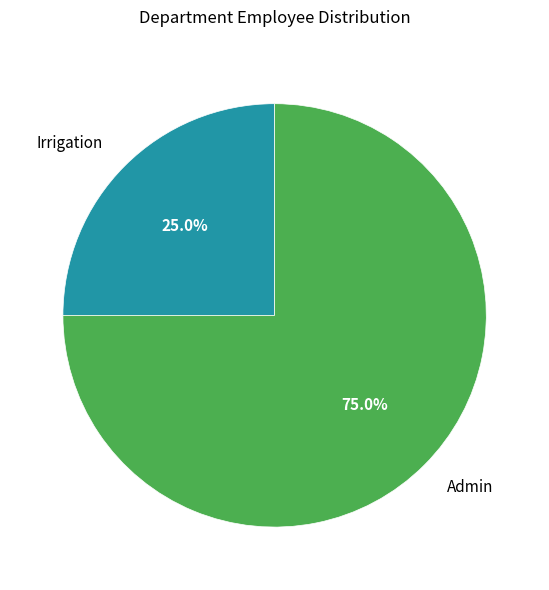

Approximately how many times larger is the value at Admin compared to Irrigation?

3.0